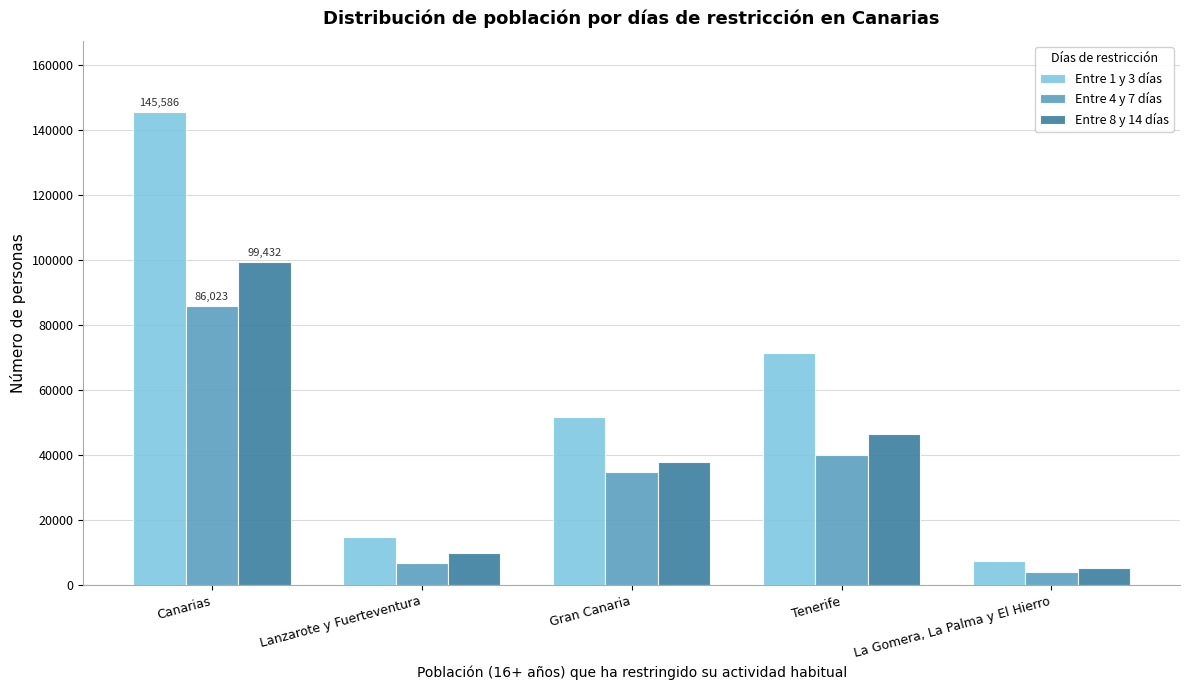

Reading left to right, extract all data points from this chart.

Entre 1 y 3 días: Canarias=145586	Lanzarote y Fuerteventura=14962	Gran Canaria=51653	Tenerife=71551	La Gomera, La Palma y El Hierro=7420
Entre 4 y 7 días: Canarias=86023	Lanzarote y Fuerteventura=6972	Gran Canaria=34794	Tenerife=40067	La Gomera, La Palma y El Hierro=4190
Entre 8 y 14 días: Canarias=99432	Lanzarote y Fuerteventura=9791	Gran Canaria=37982	Tenerife=46447	La Gomera, La Palma y El Hierro=5212